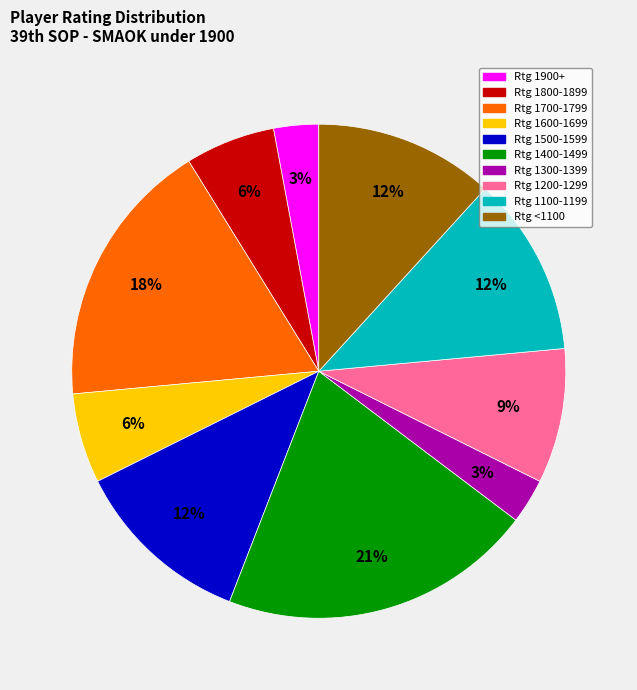

To the nearest percent, what is the average slice percentage?

10%